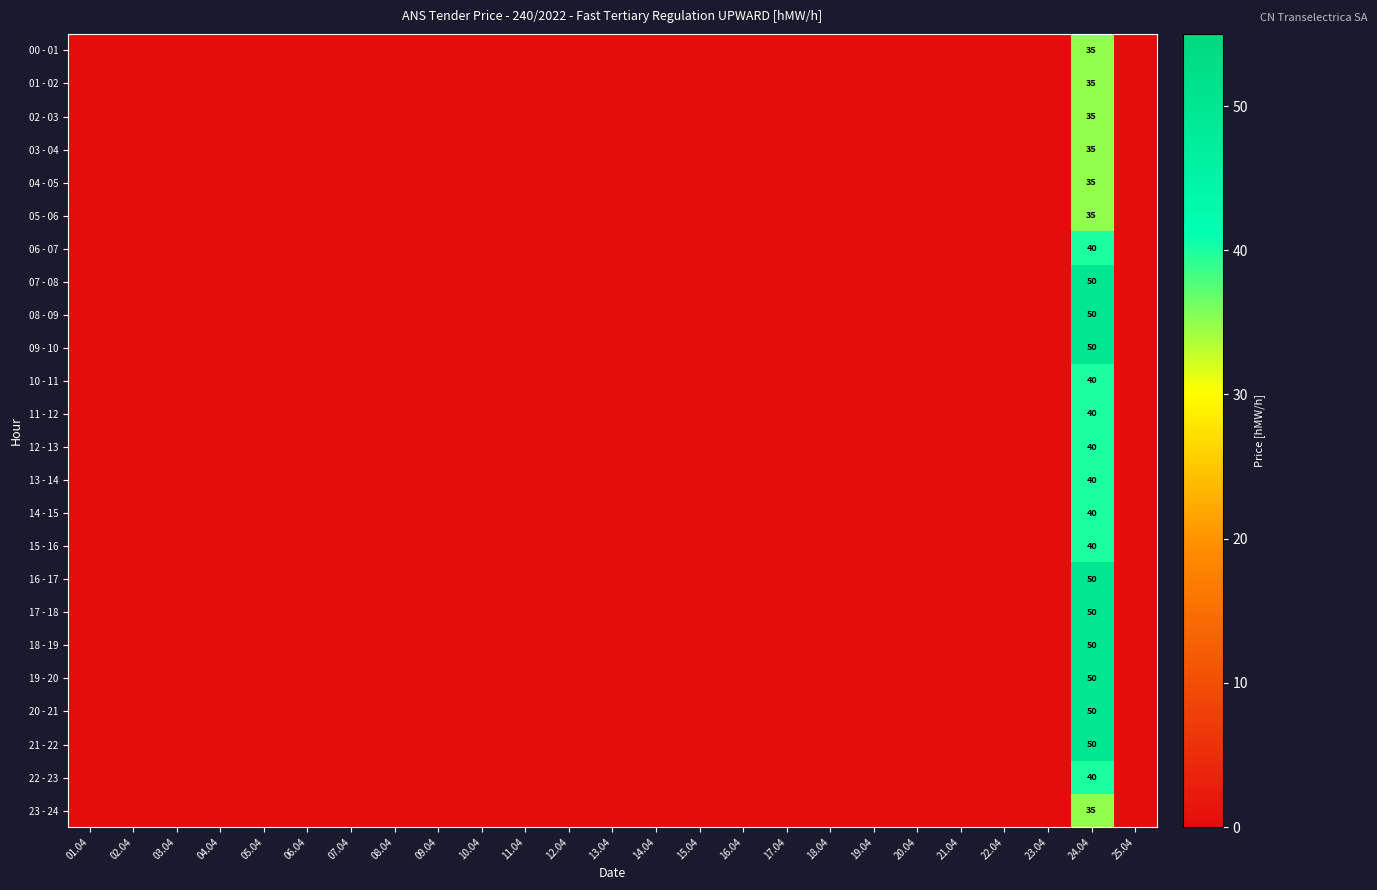

Between 06.04 and 23.04, which is larger?

06.04